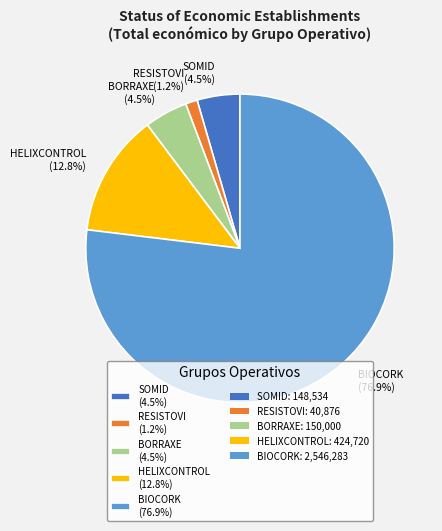

True or false: SOMID accounts for 10% of the total.

False